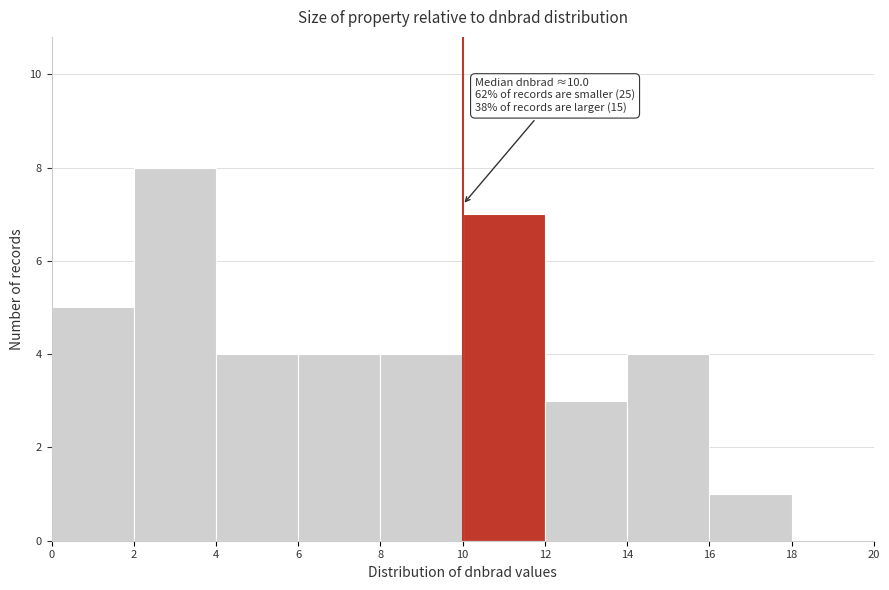

Over which range of the x-axis is the bar tallest?

2 to 4